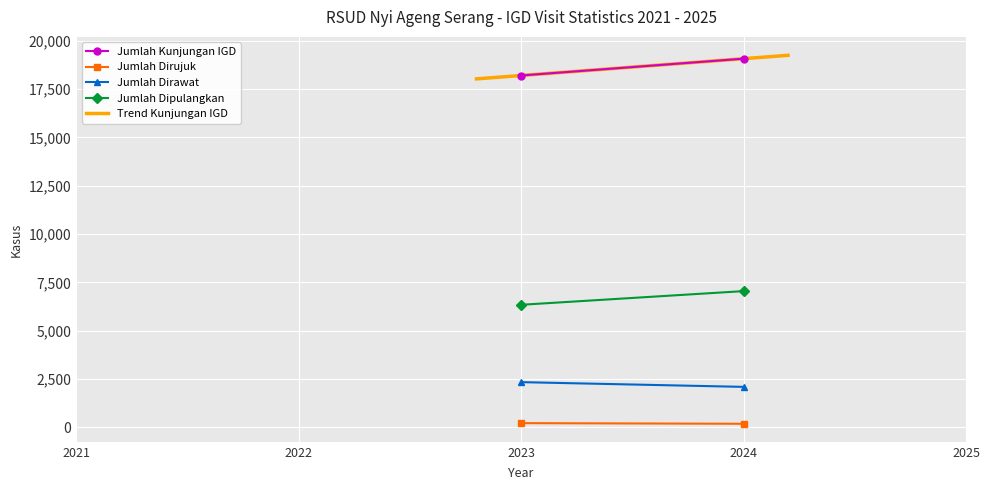

What is the value of the Jumlah Kunjungan IGD point at the 4th from the left?

19080